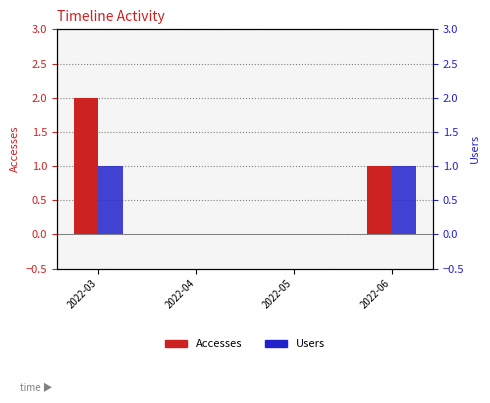

How many positive values does the Users series have?

2